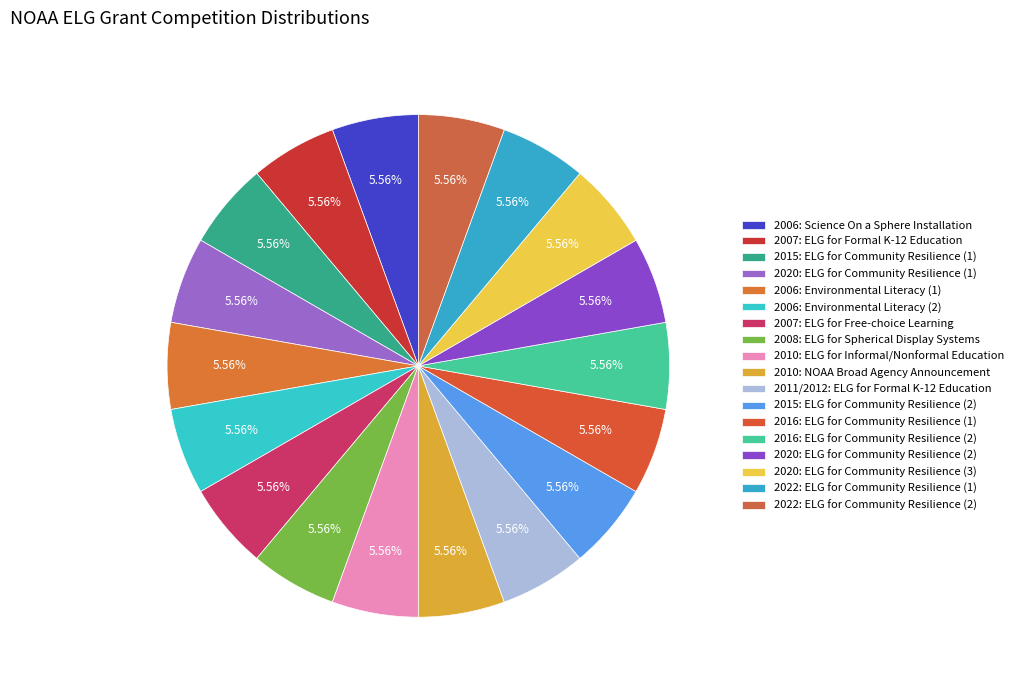

To the nearest percent, what percentage of the pie is 2008: ELG for Spherical Display Systems?

6%